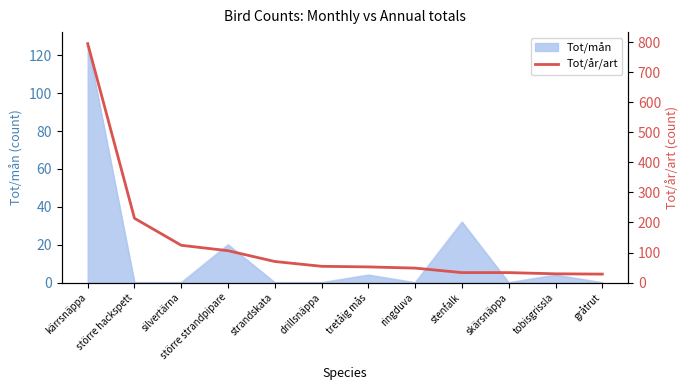

Where is the data nearest to the value 412?

större hackspett